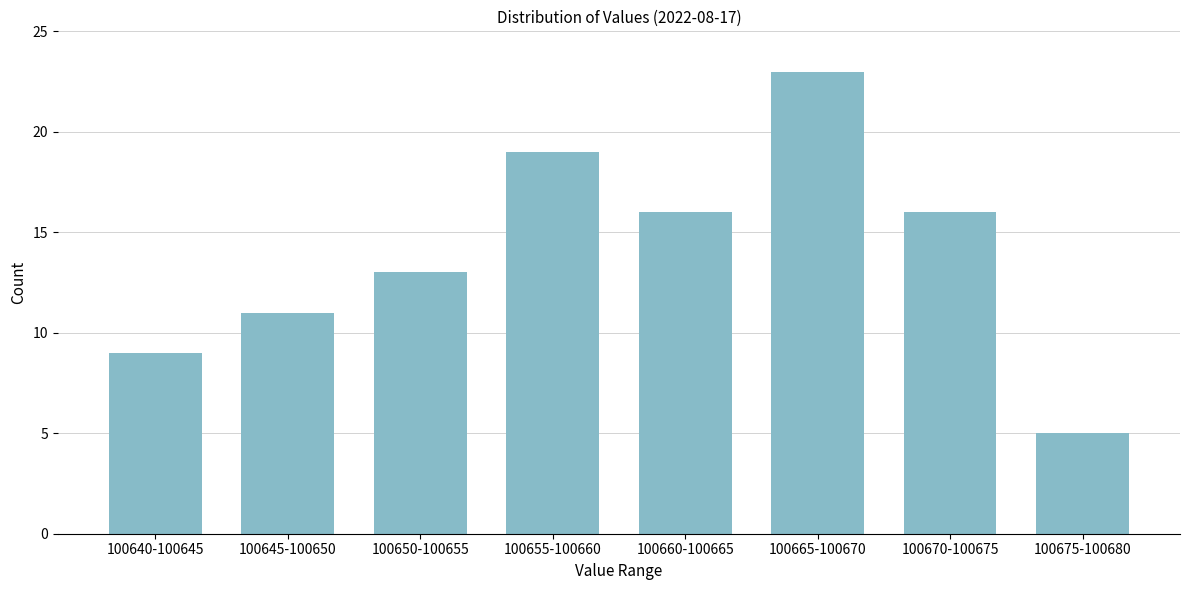

Reading left to right, list all the values displayed in this chart.

100640-100645=9	100645-100650=11	100650-100655=13	100655-100660=19	100660-100665=16	100665-100670=23	100670-100675=16	100675-100680=5